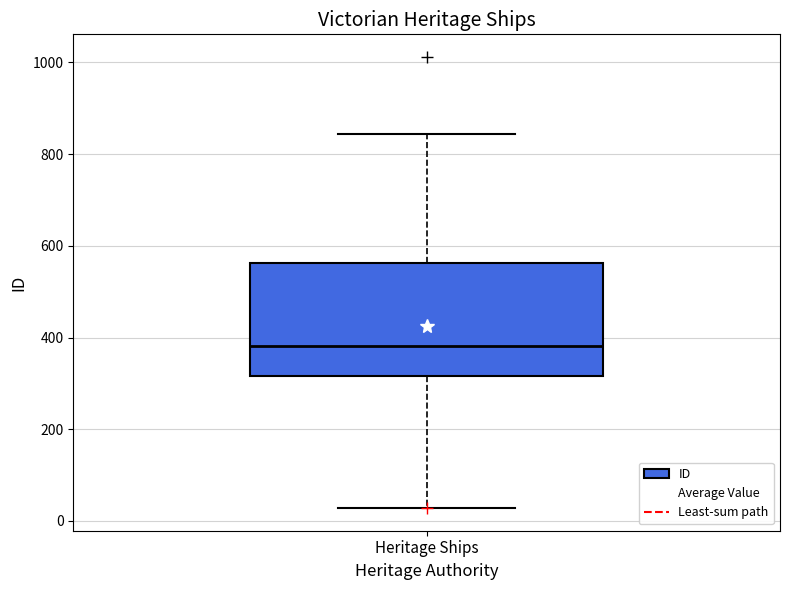

Transcribe this box plot: give where the median line is, the range the box spans, and where the two whiskers end, as read against the y-axis. The values are not printed on the chart, so give them approximately, as read against the axis.

median 380, box 320 to 560, whiskers 20 to 840